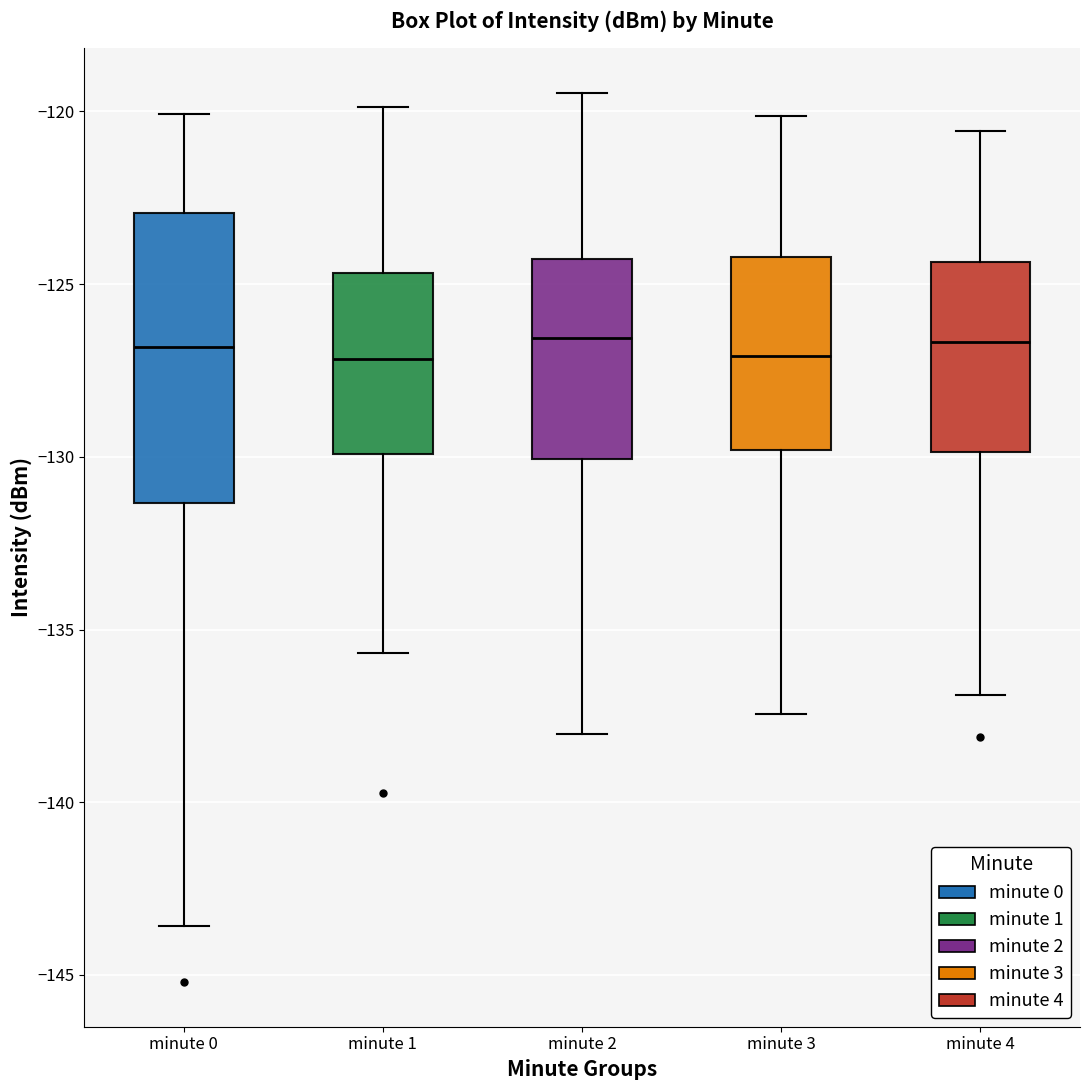

Reading left to right, transcribe this box plot: for each box, give where its median line is, the range the box spans, and where its two whiskers end, as read against the y-axis. The values are not printed on the chart, so give them approximately, as read against the axis.

minute 0: median -127.0, box -131.5 to -123.0, whiskers -143.5 to -120.0
minute 1: median -127.0, box -130.0 to -124.5, whiskers -135.5 to -120.0
minute 2: median -126.5, box -130.0 to -124.5, whiskers -138.0 to -119.5
minute 3: median -127.0, box -130.0 to -124.0, whiskers -137.5 to -120.0
minute 4: median -126.5, box -130.0 to -124.5, whiskers -137.0 to -120.5